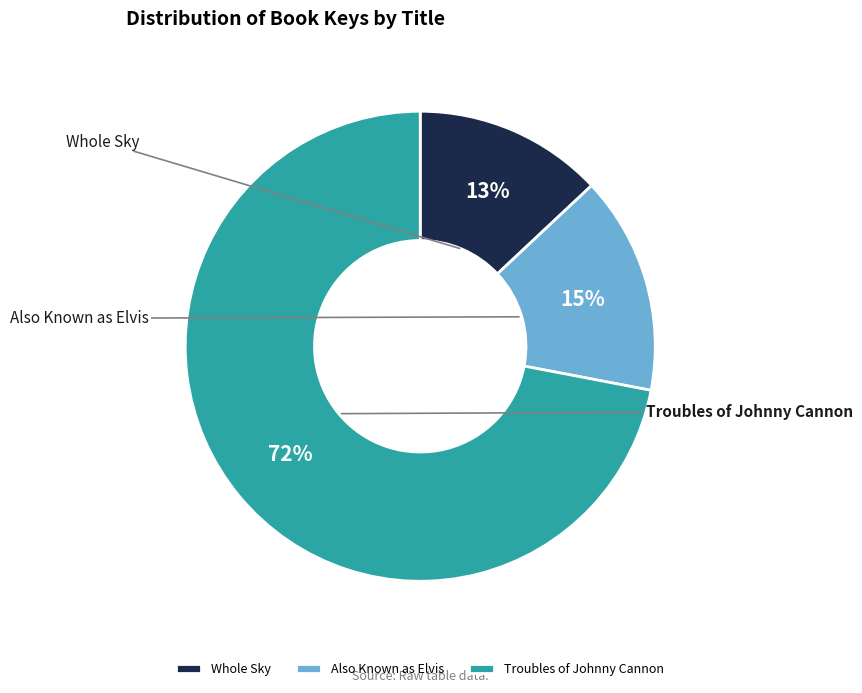

What is the change in value from Also Known as Elvis to Troubles of Johnny Cannon?

+327121455